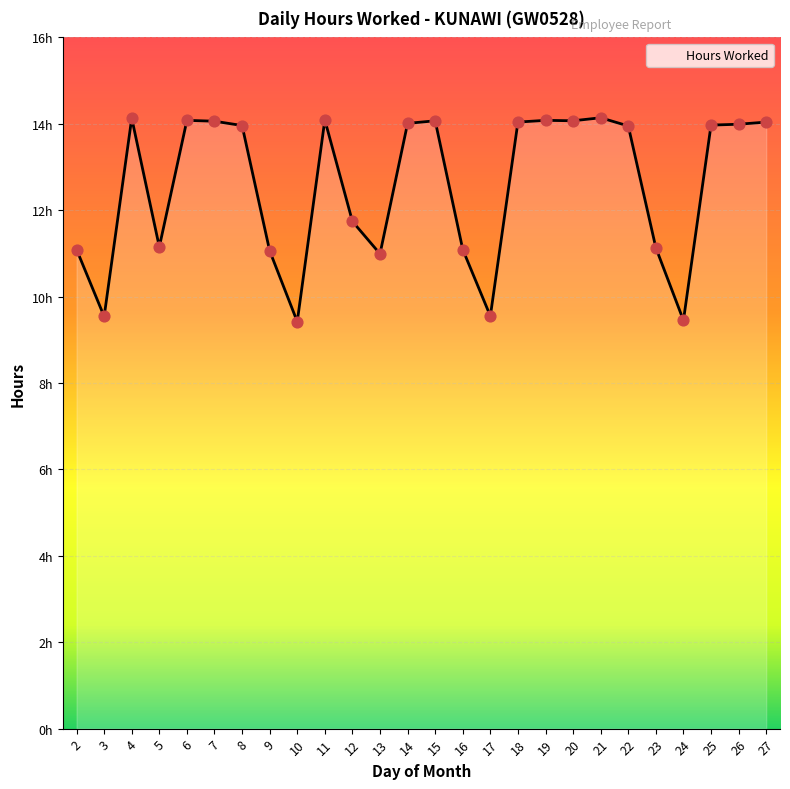

What is the ratio of the value at 5 to the value at 18?

0.8